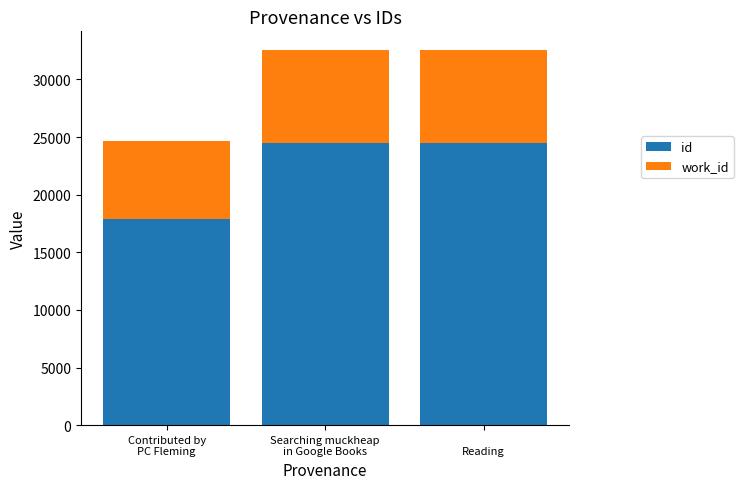

At which category is the sum across all series the highest?


Reading